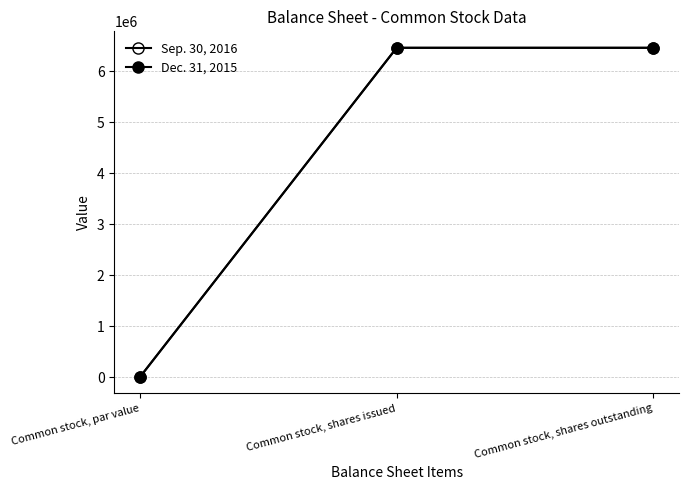

Reading right to left, what are all the values shown in this chart?

Sep. 30, 2016: Common stock, shares outstanding=6458557	Common stock, shares issued=6458557	Common stock, par value=0
Dec. 31, 2015: Common stock, shares outstanding=6458557	Common stock, shares issued=6458557	Common stock, par value=0